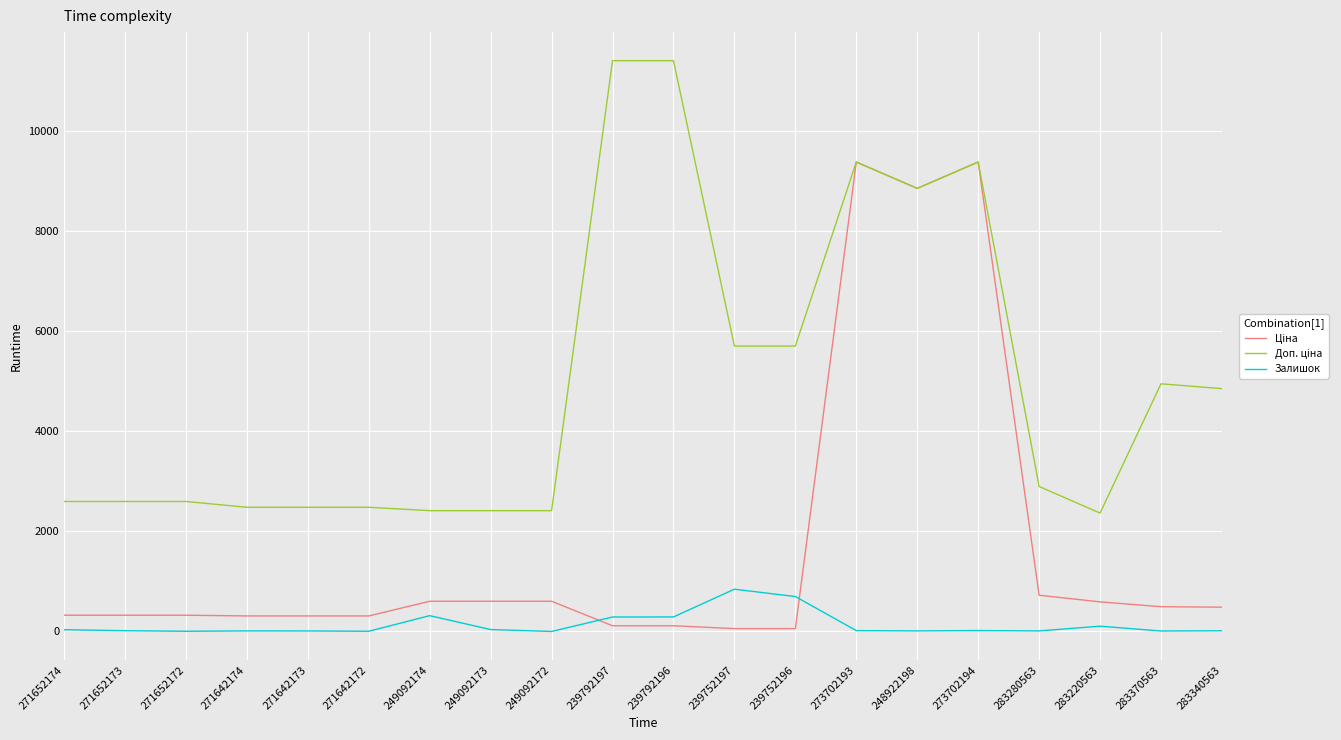

Count the number of categories in the chart.

20